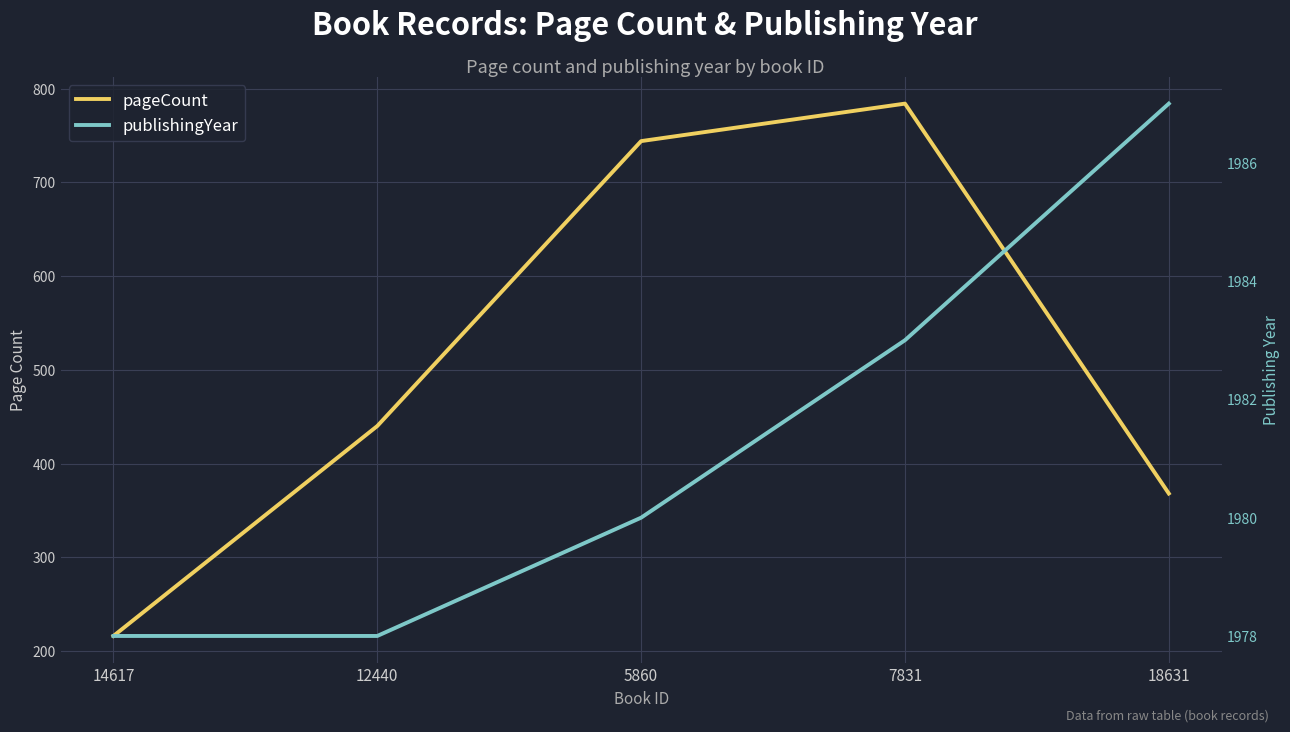

Reading right to left, transcribe all the data shown in this chart.

pageCount: 18631=368	7831=784	5860=744	12440=440	14617=216
publishingYear: 18631=1987	7831=1983	5860=1980	12440=1978	14617=1978